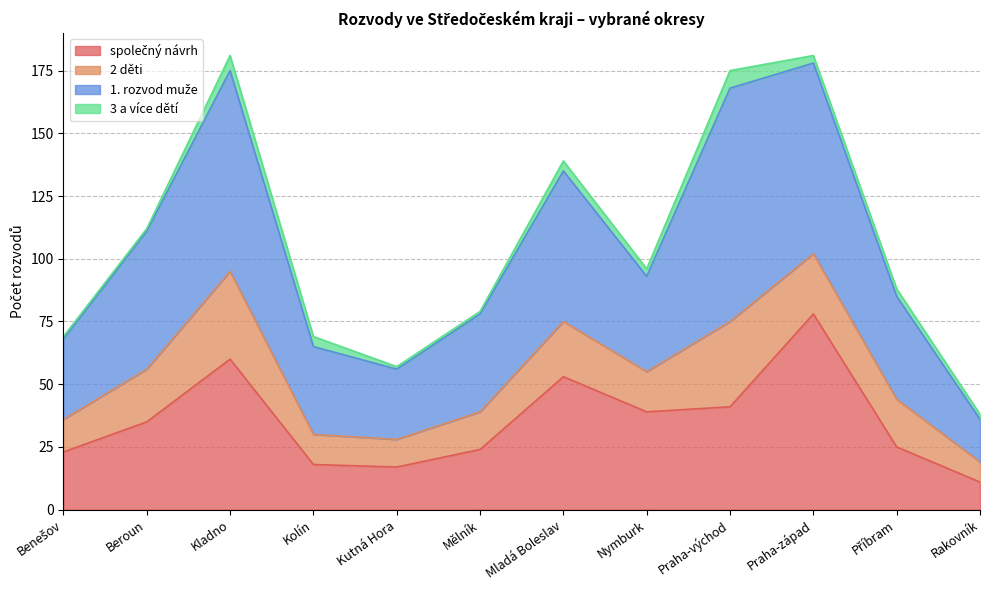

Does the chart have visible grid lines?

Yes